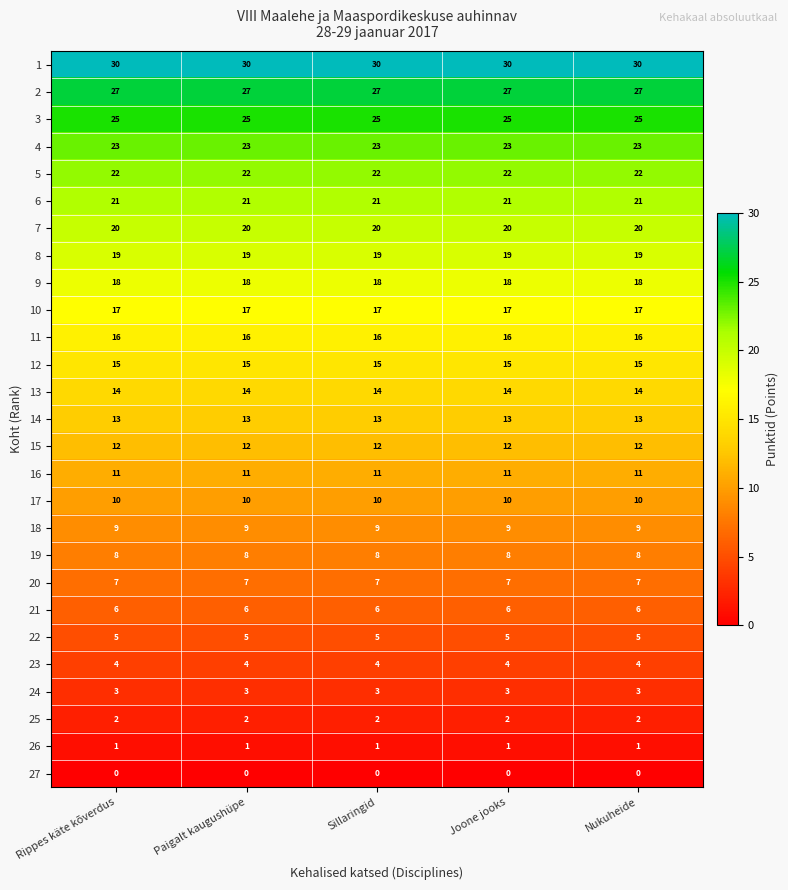

How many categories are shown in the chart?

5